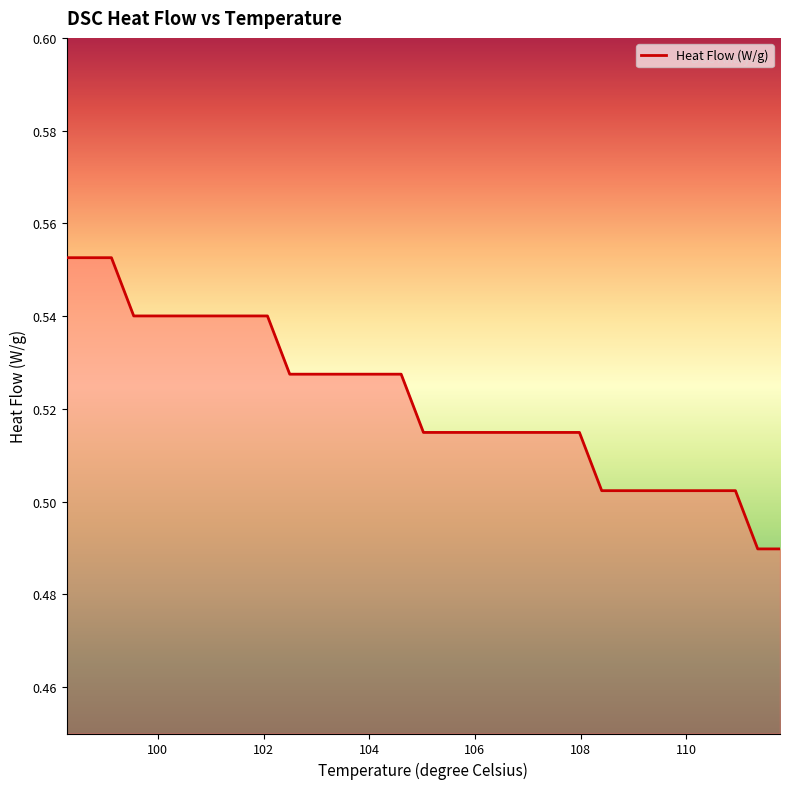

True or false: the data has more than 1 interior local peaks.

False